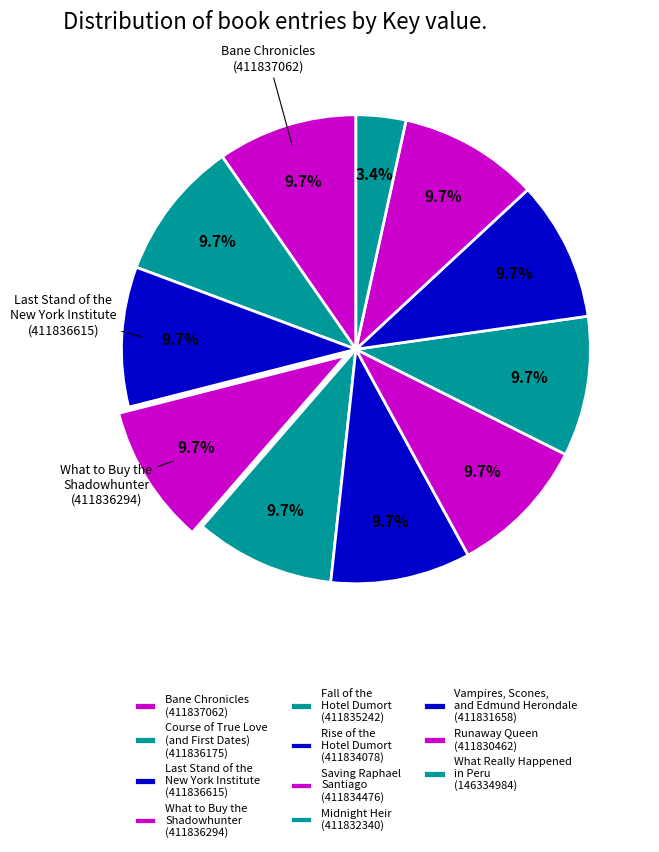

Which slice is the largest?

Bane Chronicles